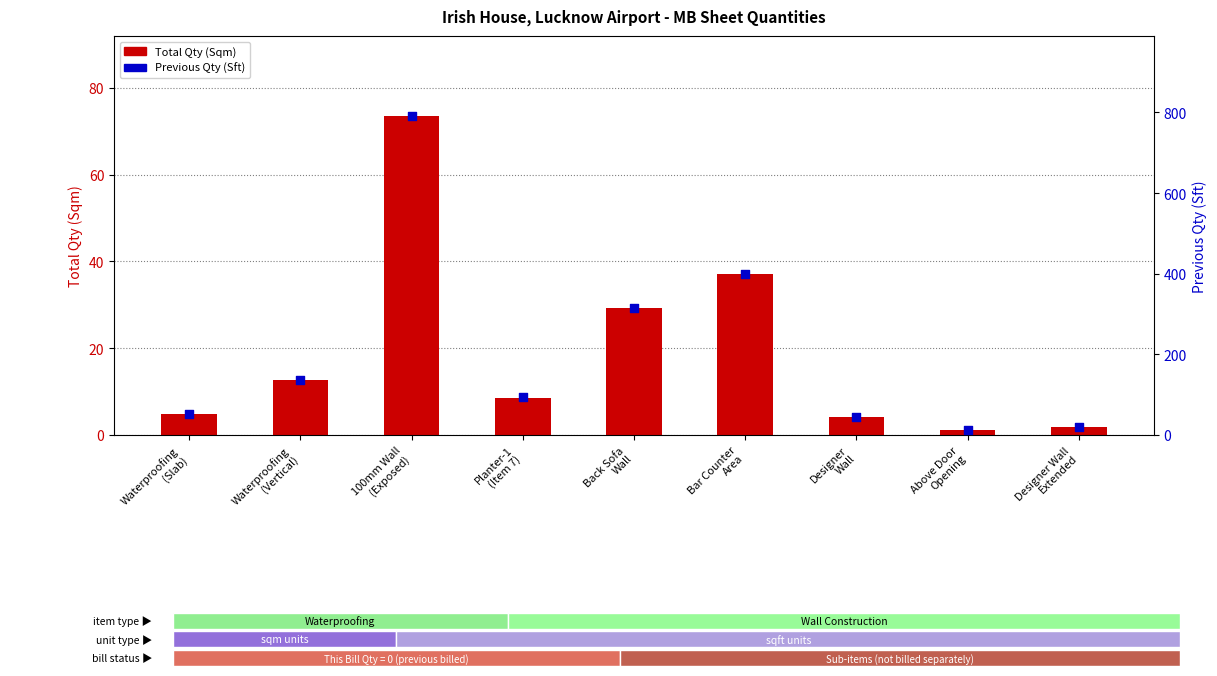

Which series contains the highest Y value?

Previous Qty (Sft)